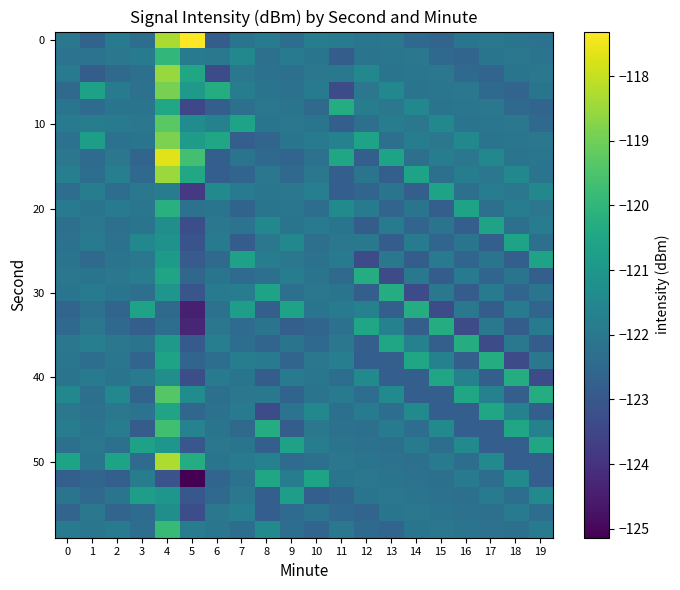

How many distinct data groups are displayed?

30